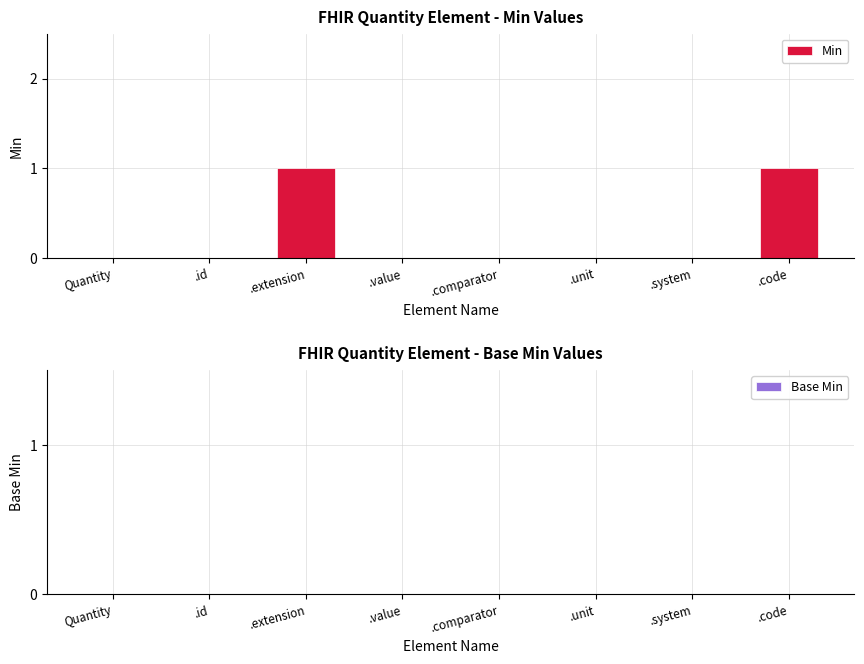

Are the bars horizontal?

No